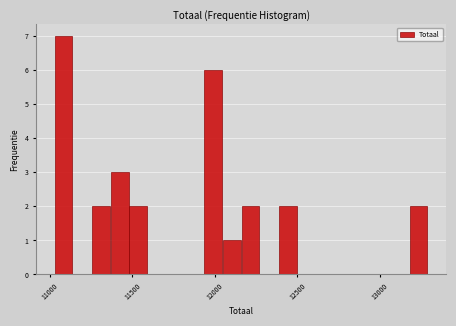

Around what value on the x-axis is the tallest bar? Give the approximate position of its centre, as read against the axis.

11100